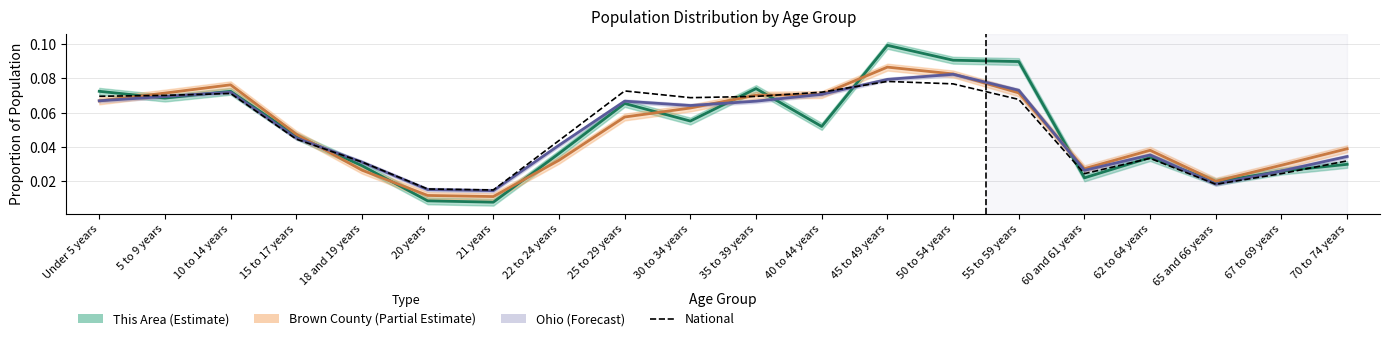

How many values are between 0 and 1?

20